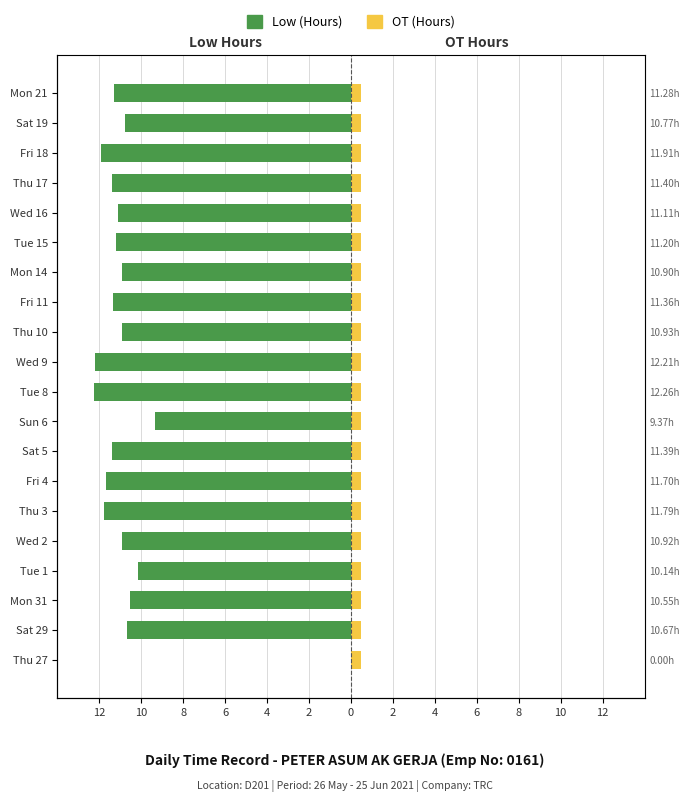

What is the lowest value of the Low (Hours) series?

-12.3